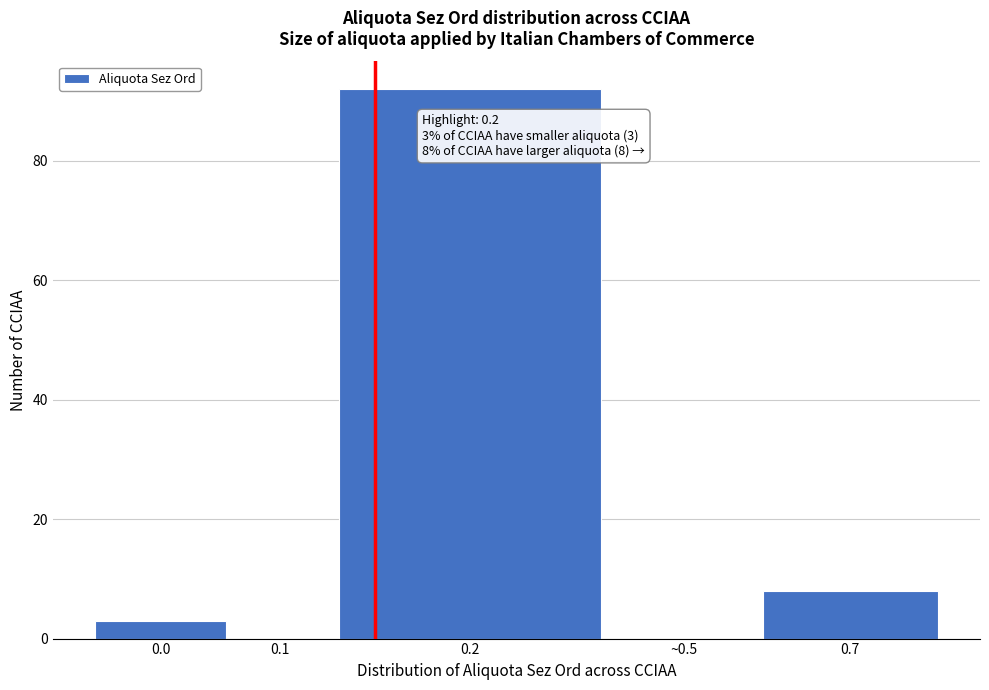

Reading left to right, list all the values displayed in this chart.

0.0=3	0.1=0	0.2=92	~0.5=0	0.7=8